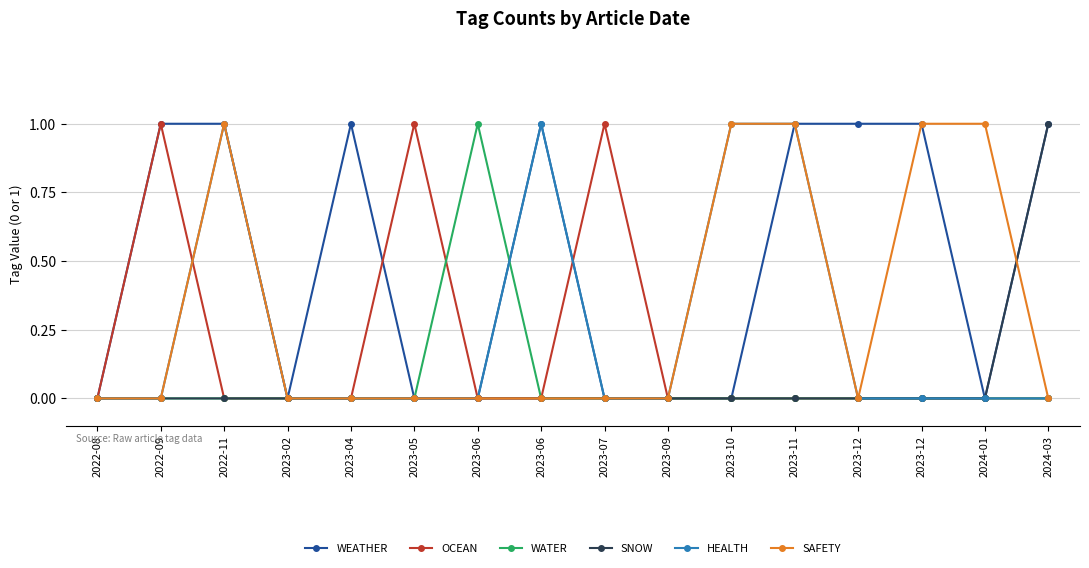

How many lines are shown in the chart?

6